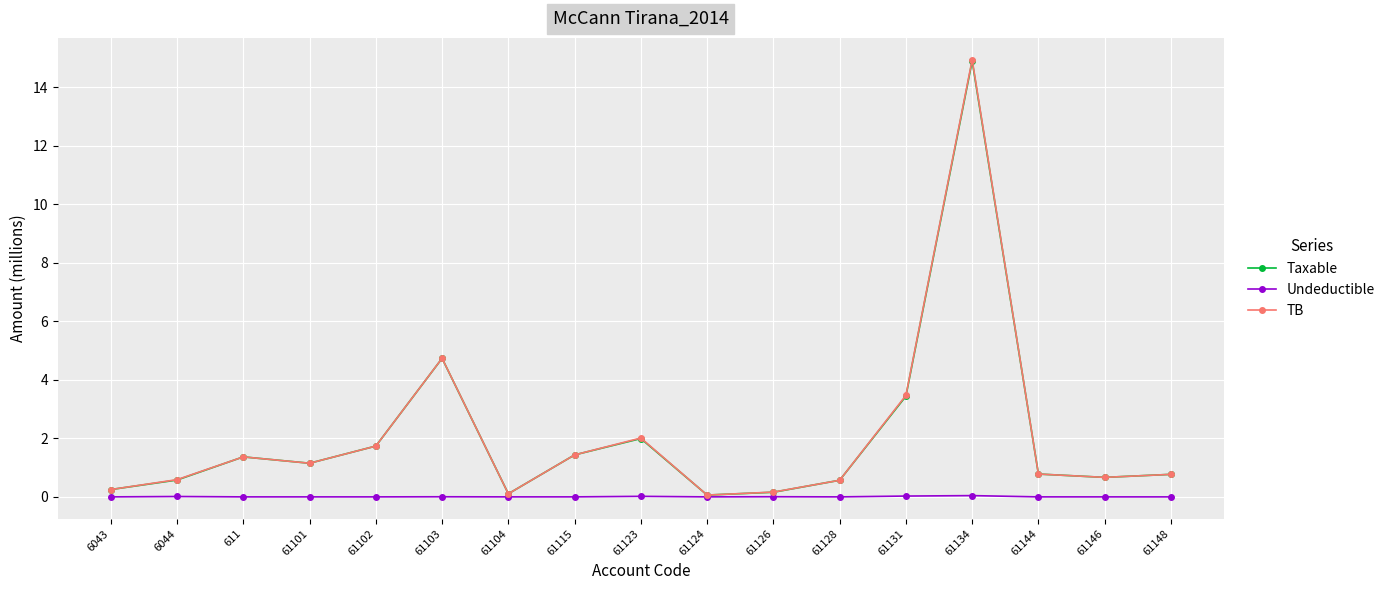

Is the value of Taxable at 61101 greater than the value of TB at 61126?

Yes